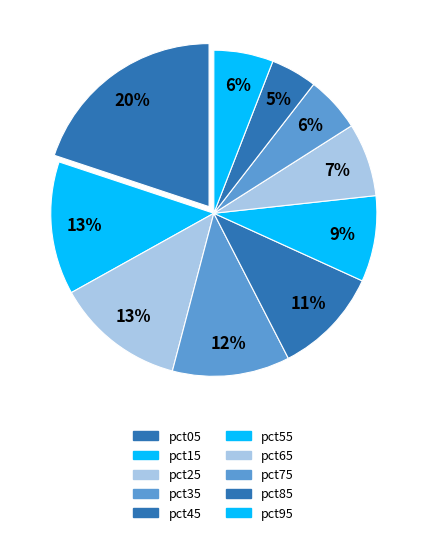

Is there any slice that represents more than half of the pie?

No